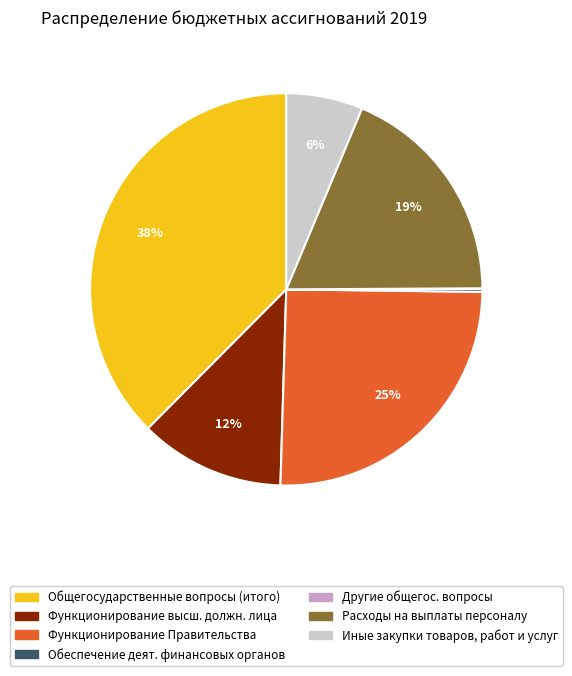

Is there a majority slice in this chart?

No